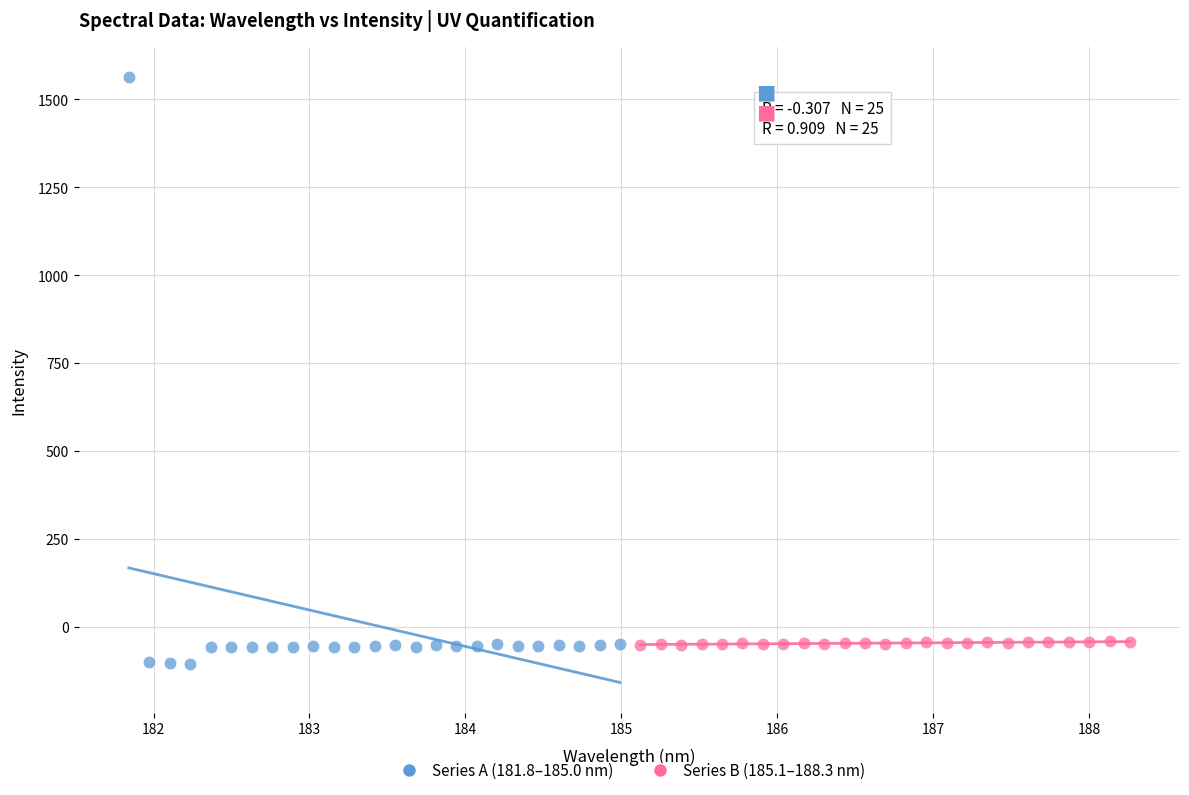

Which series has the largest Y range (max minus min)?

Series A (181.8–185.0 nm)